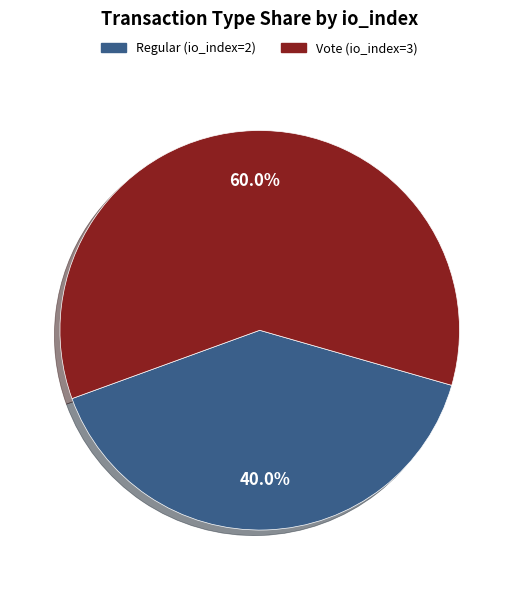

Combined, what portion of the pie is Vote (io_index=3) and Regular (io_index=2)?

100.0%